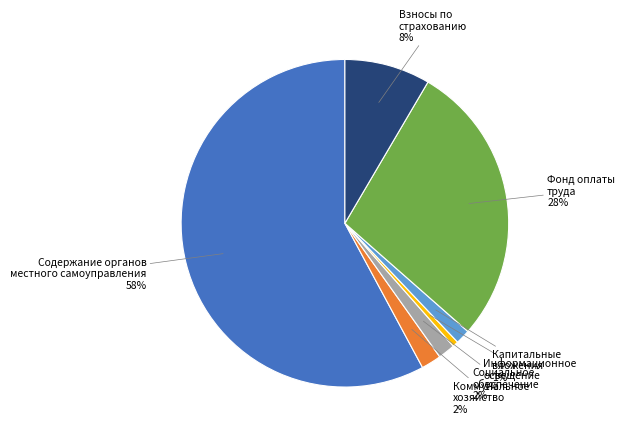

To the nearest percent, what is the average slice percentage?

14%